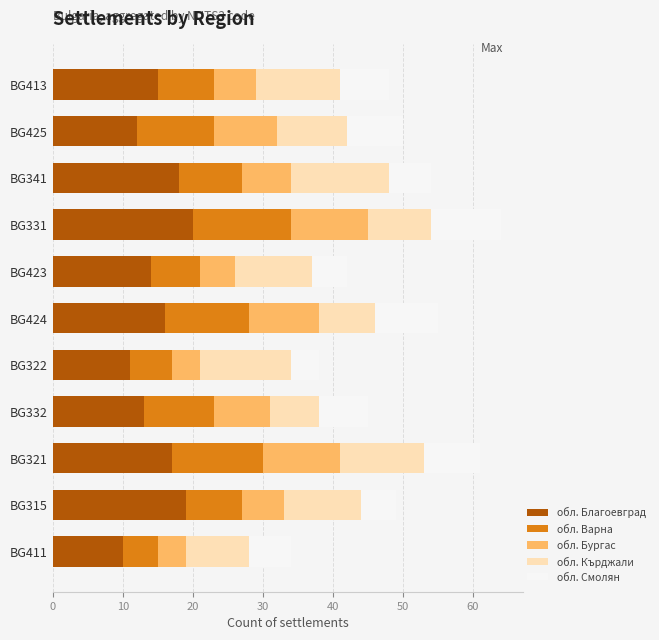

What is the lowest value of the обл. Благоевград series?

10